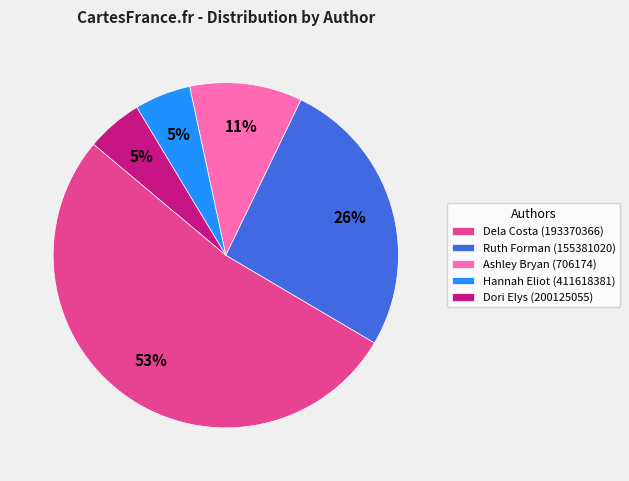

Count the number of slices in the pie.

5